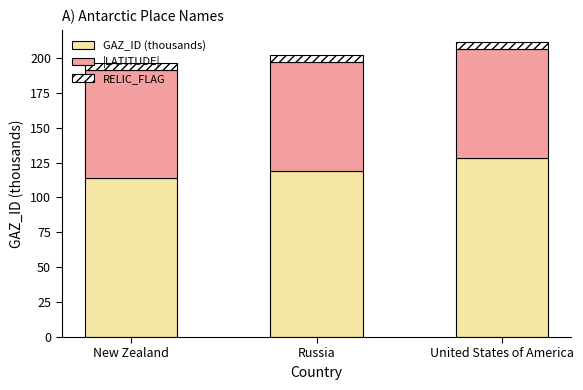

What is the value of the GAZ_ID (thousands) bar at the 1st from the left?

113.9